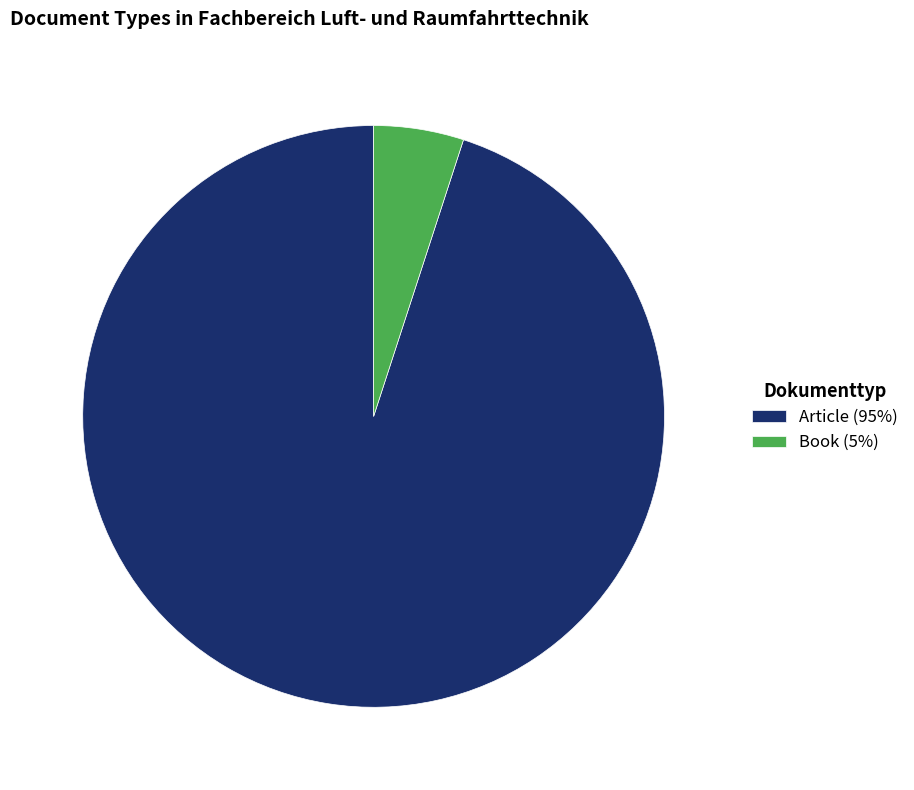

Between Article (95%) and Book (5%), which is larger?

Article (95%)